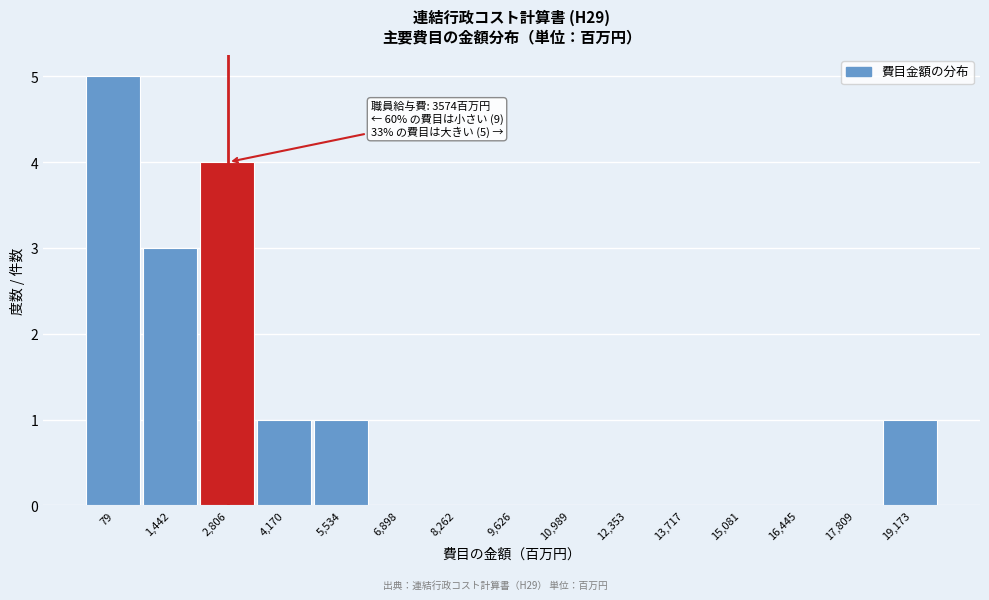

Reading left to right, transcribe all the data shown in this chart.

79=5	1,442=3	2,806=4	4,170=1	5,534=1	6,898=0	8,262=0	9,626=0	10,989=0	12,353=0	13,717=0	15,081=0	16,445=0	17,809=0	19,173=1